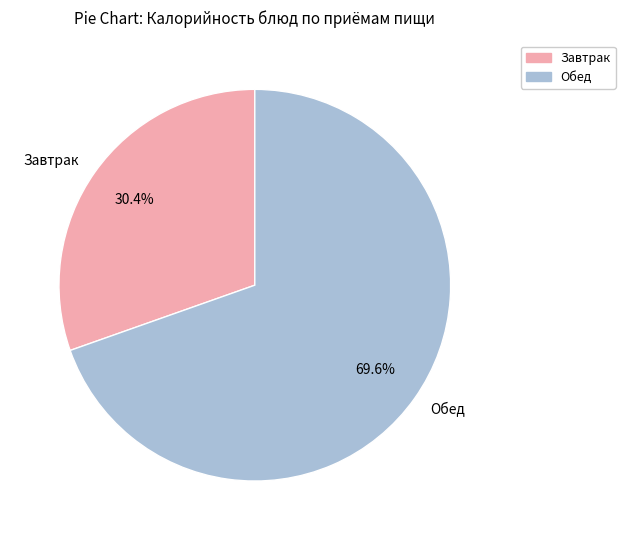

Rank the categories by value from lowest to highest.

Завтрак, Обед